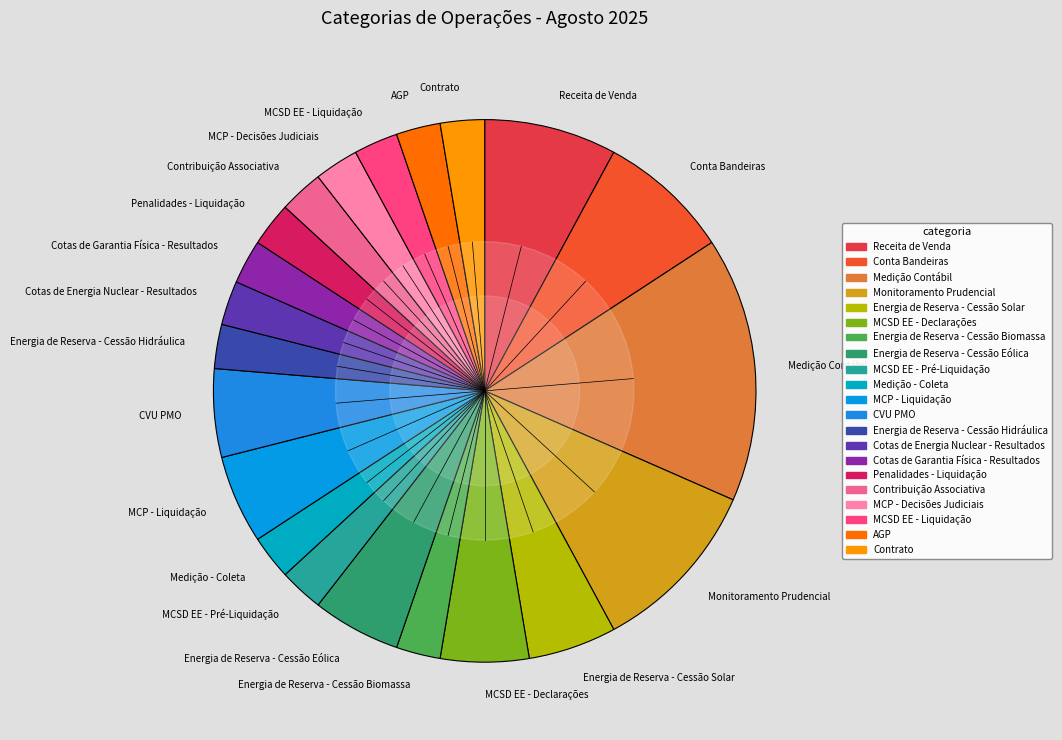

Do Contribuição Associativa and Cotas de Garantia Física - Resultados together represent more than half of the pie?

No